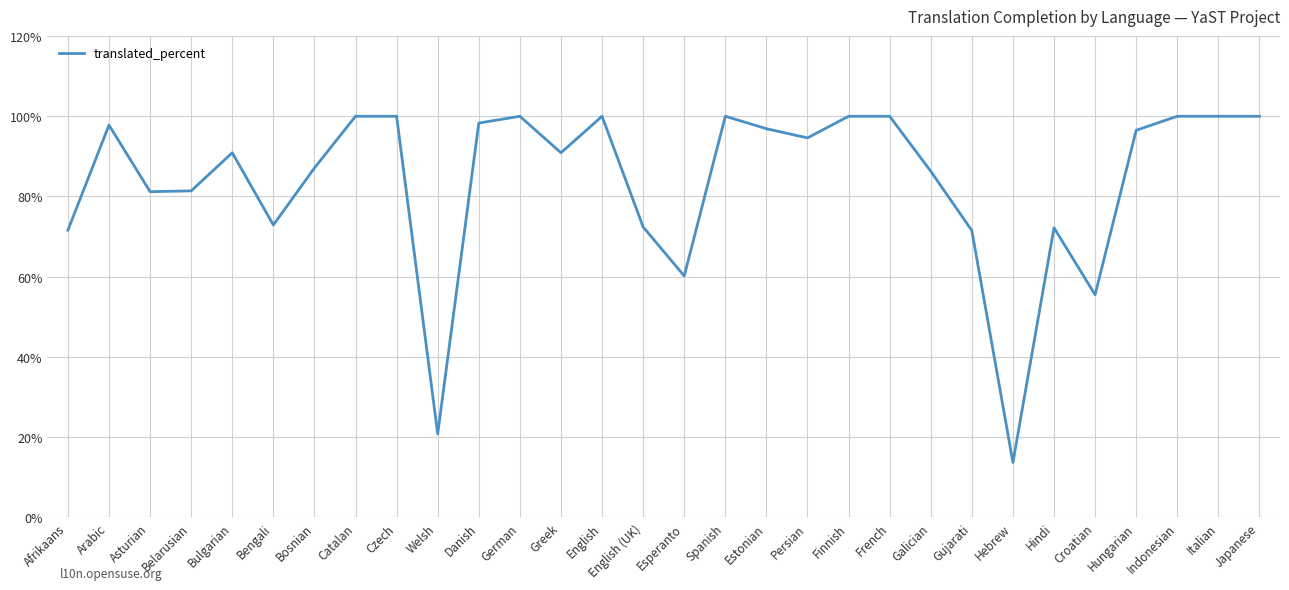

Between Gujarati and Finnish, which is larger?

Finnish